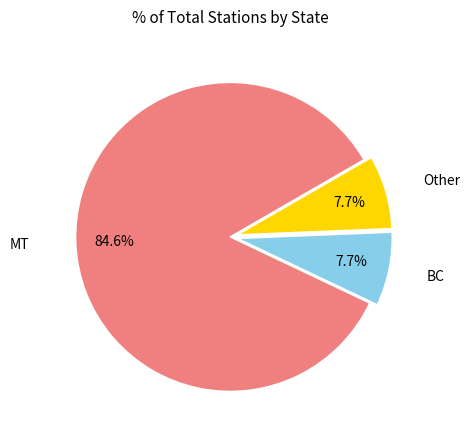

What percentage is the BC slice, to the nearest percent?

8%